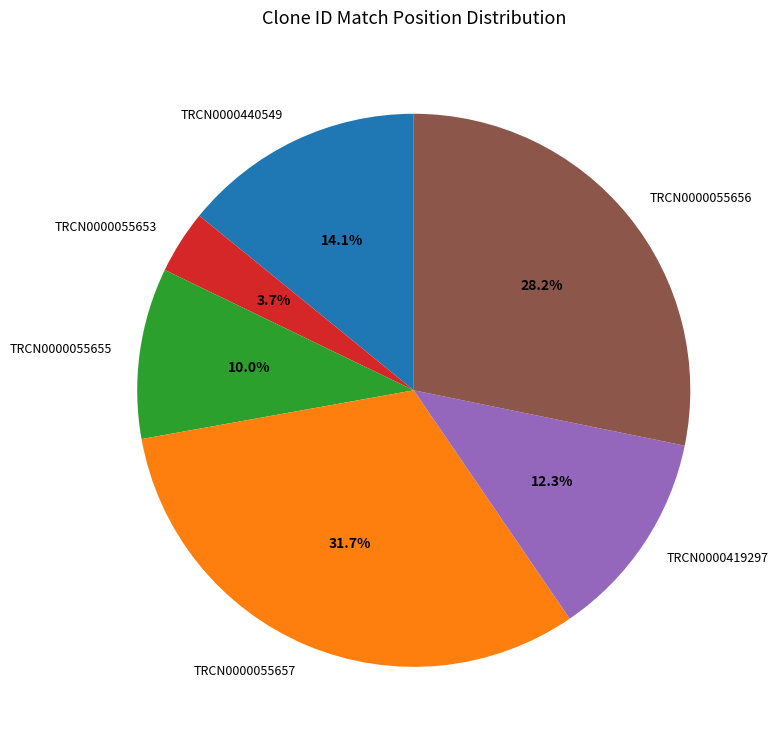

Is it true that TRCN0000055657 is 27% of the pie?

False